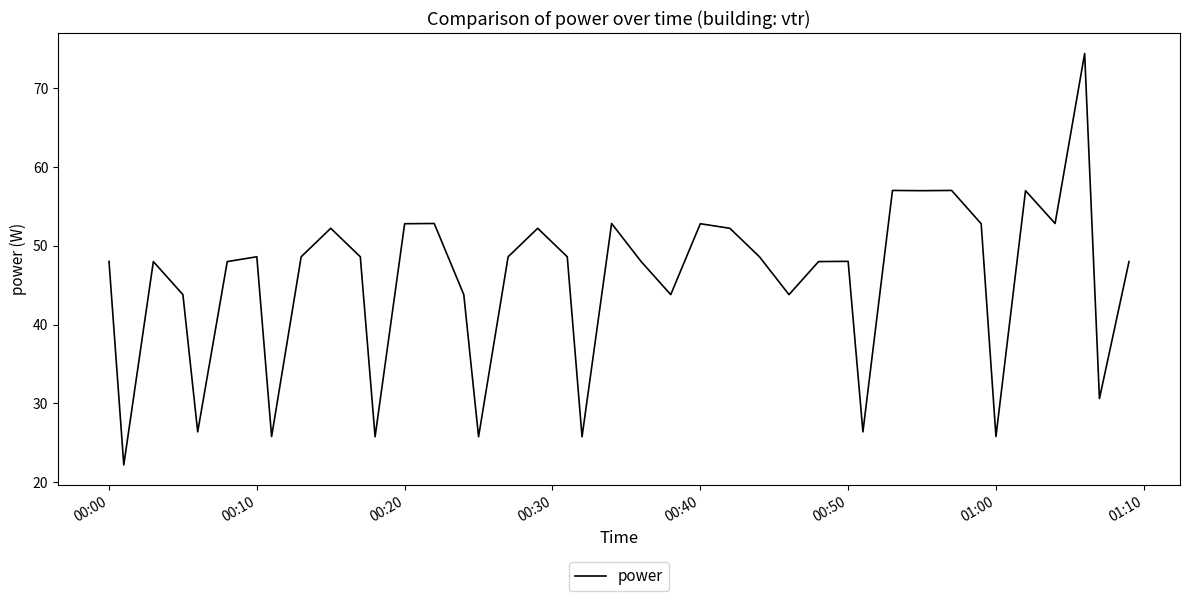

What is the greatest value displayed?

74.4